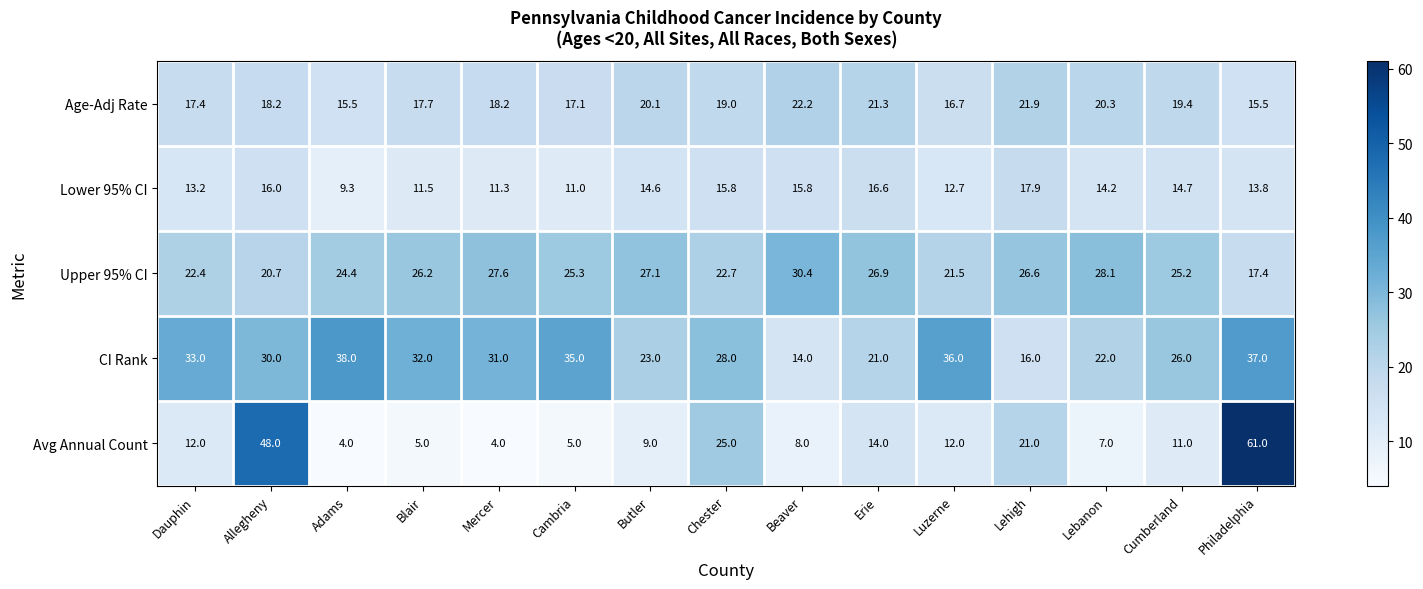

At which label does Upper 95% CI first exceed 25?

Blair